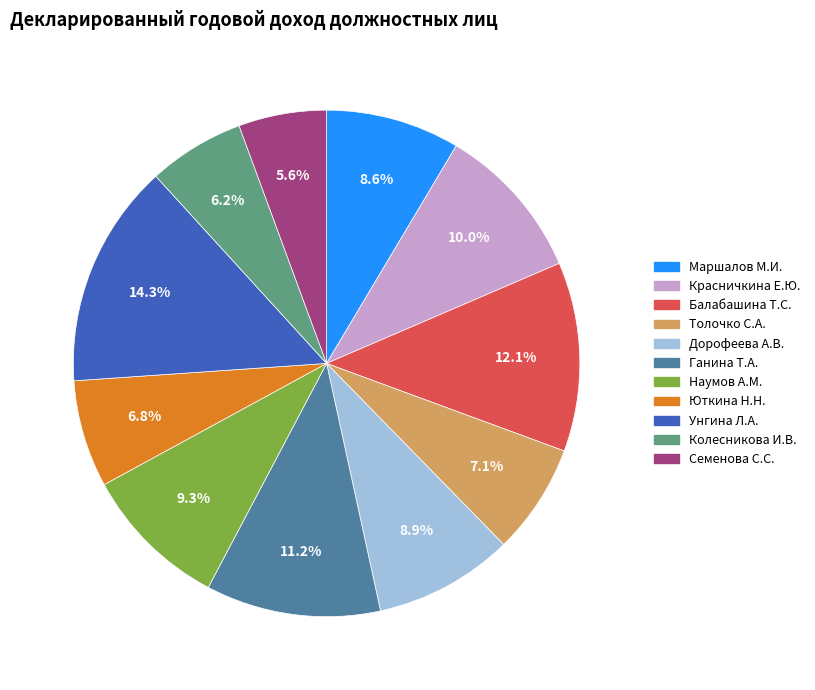

What is the largest slice in the pie chart?

Унгина Л.А.